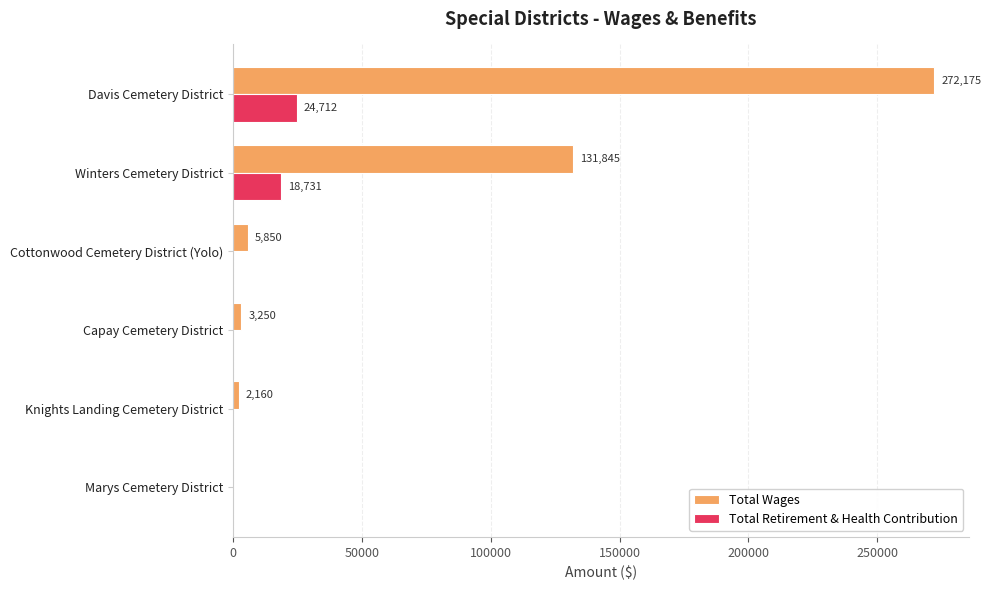

At which label is Total Wages closest to 136087?

Winters Cemetery District